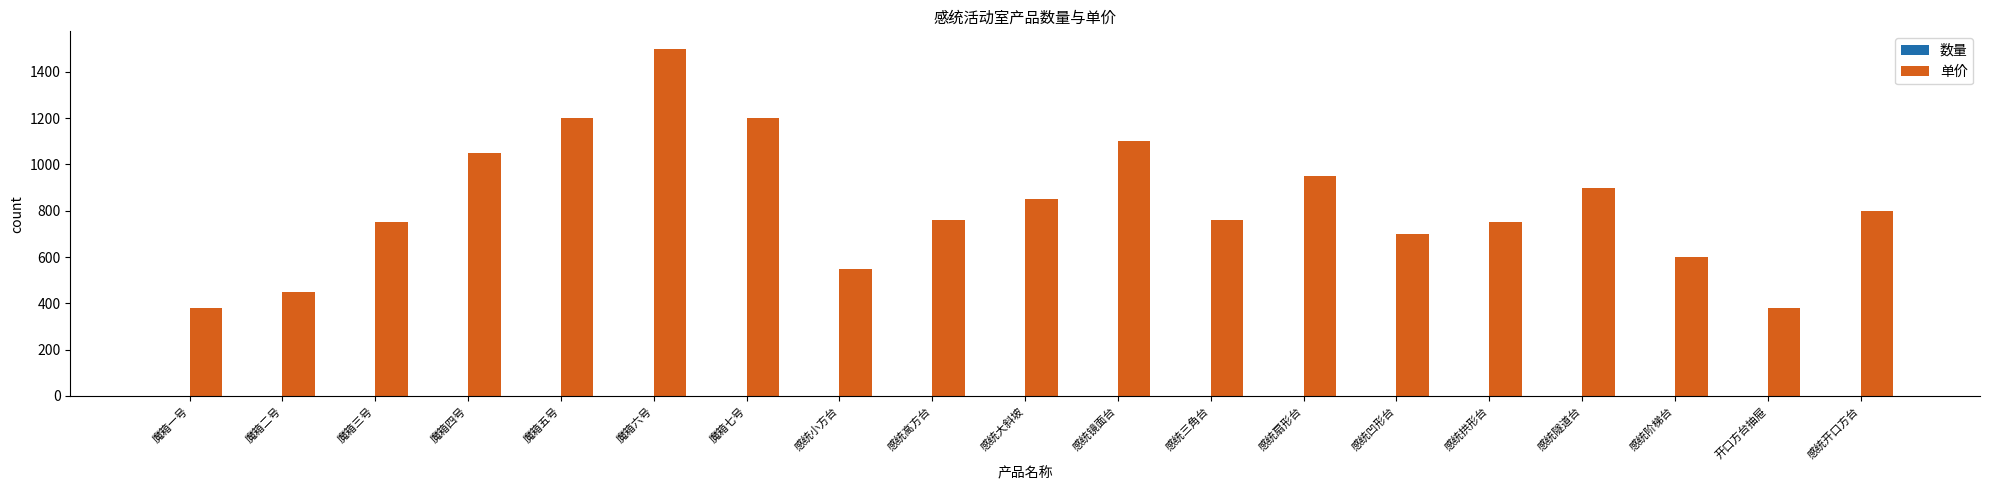

At which label does 单价 first exceed 760?

魔箱四号